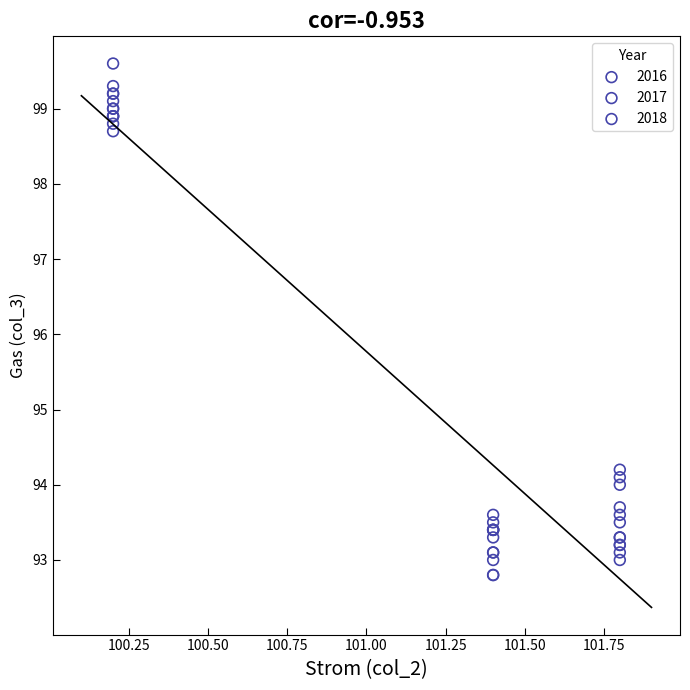

Which series contains the highest Y value?

2016